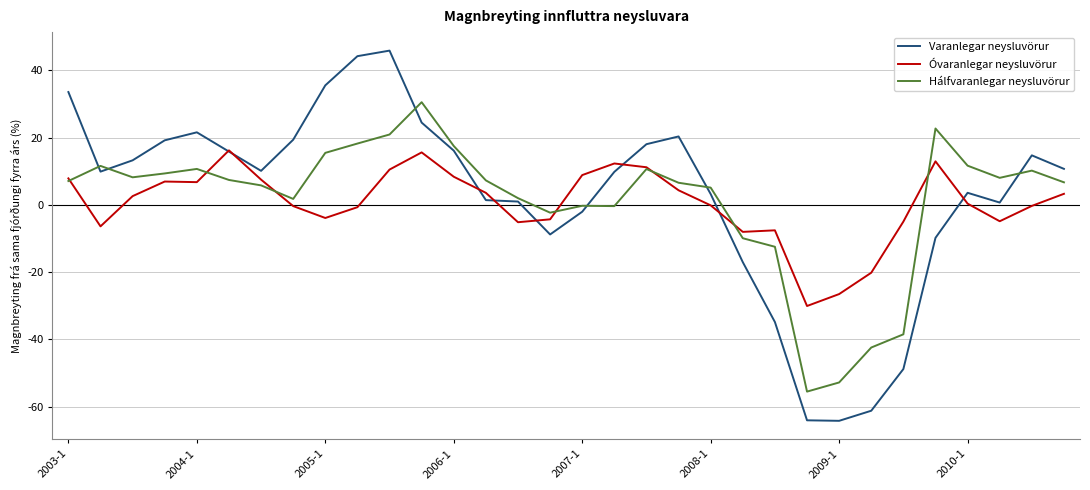

What is the maximum value shown in the chart?

45.9